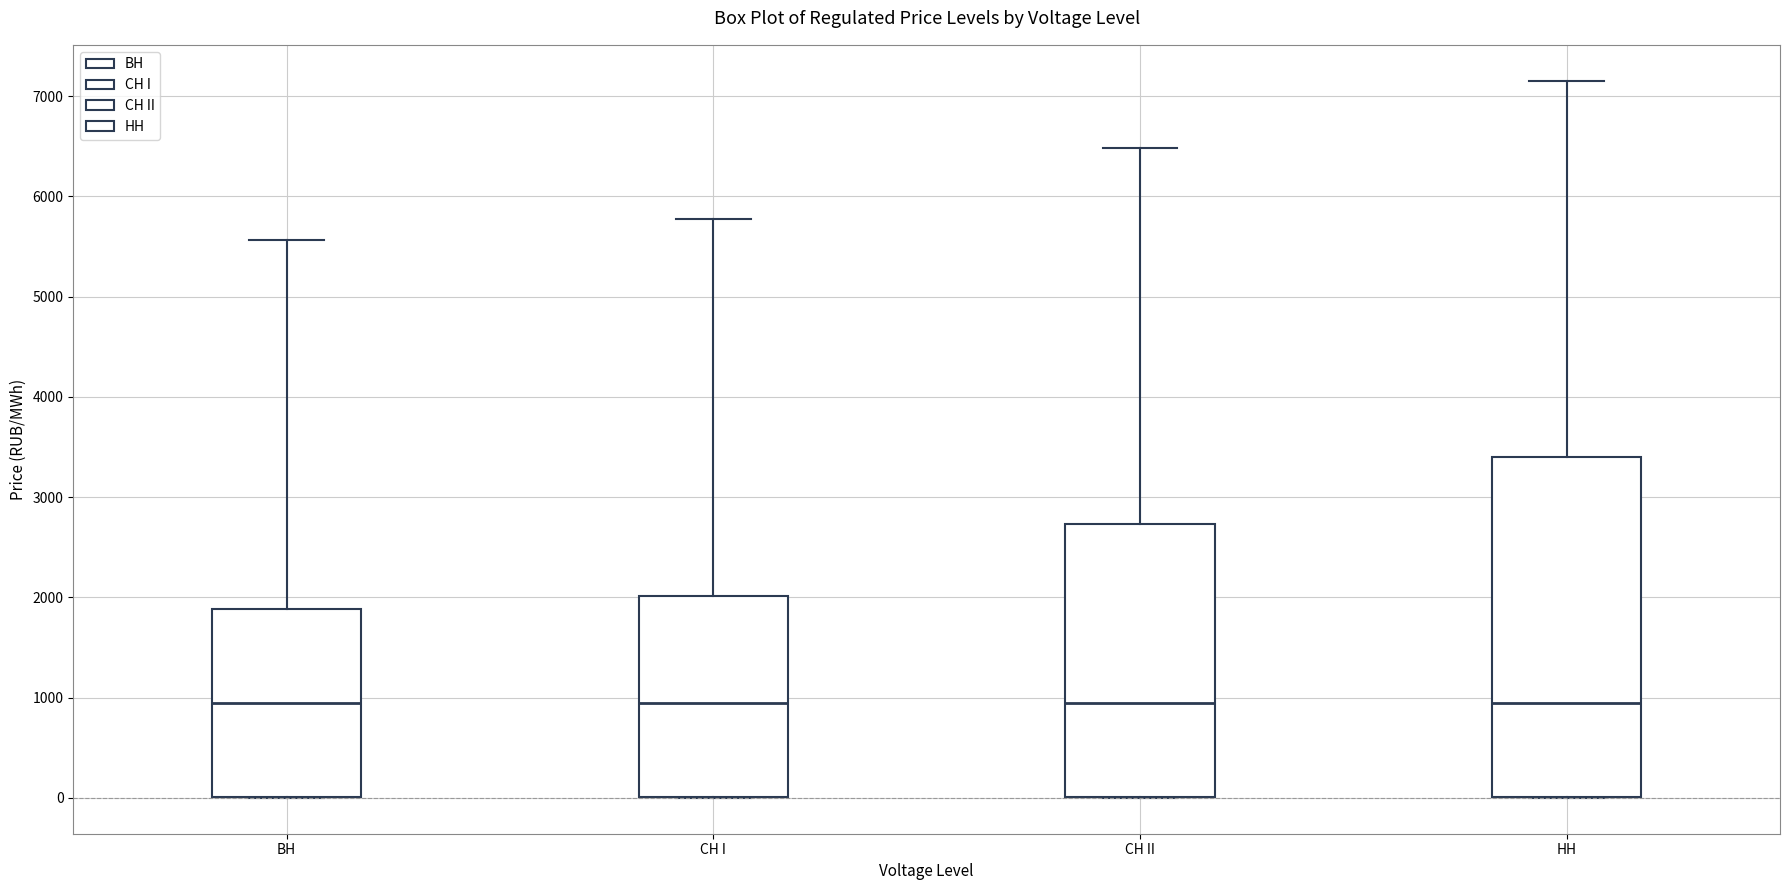

Reading left to right, read every box against the y-axis: the position of its median line, the range the box covers, and the ends of its whiskers. The values are not printed on the chart, so give them approximately, as read against the axis.

ВН: median 900, box 0 to 1900, whiskers 0 to 5600
СН I: median 900, box 0 to 2000, whiskers 0 to 5800
СН II: median 900, box 0 to 2700, whiskers 0 to 6500
НН: median 900, box 0 to 3400, whiskers 0 to 7200